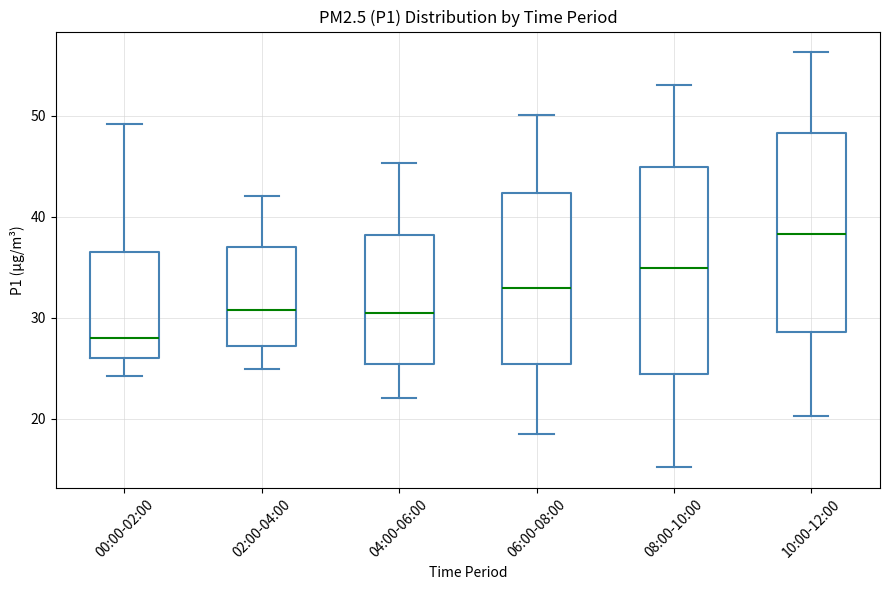

Reading left to right, read every box against the y-axis: the position of its median line, the range the box covers, and the ends of its whiskers. The values are not printed on the chart, so give them approximately, as read against the axis.

00:00-02:00: median 28, box 26 to 37, whiskers 24 to 49
02:00-04:00: median 31, box 27 to 37, whiskers 25 to 42
04:00-06:00: median 30, box 25 to 38, whiskers 22 to 45
06:00-08:00: median 33, box 25 to 42, whiskers 19 to 50
08:00-10:00: median 35, box 24 to 45, whiskers 15 to 53
10:00-12:00: median 38, box 29 to 48, whiskers 20 to 56